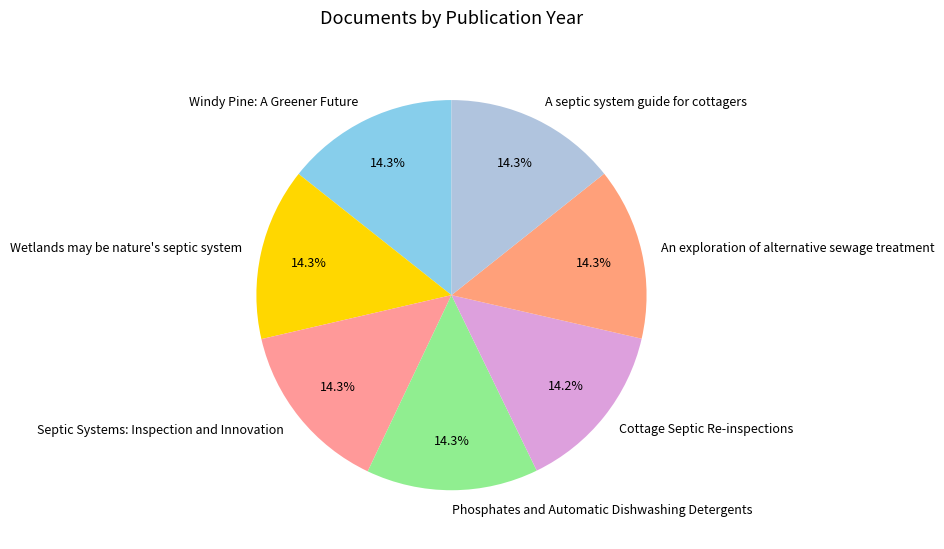

What is the ratio of the value at Windy Pine: A Greener Future to the value at An exploration of alternative sewage treatment?

1.0